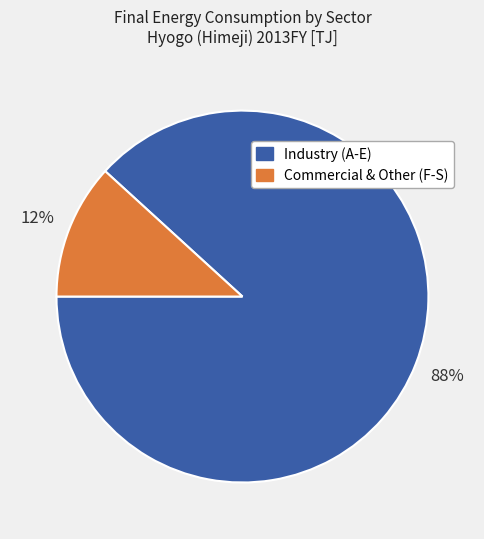

To the nearest percent, what is the difference between the largest and smallest slice percentages?

76%